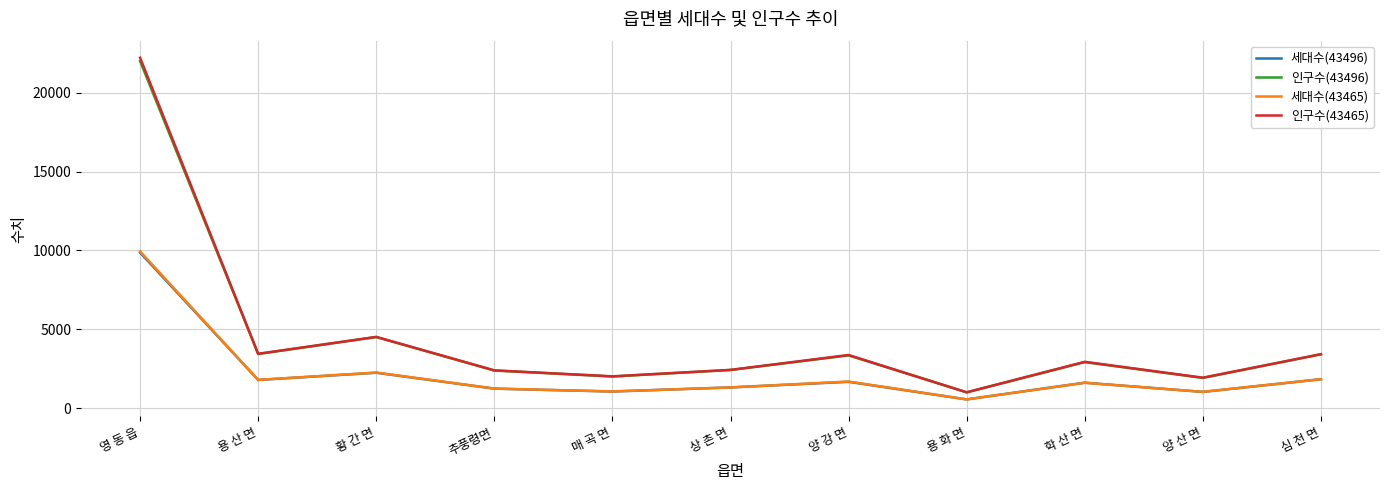

Is the value of 인구수(43496) at 학 산 면 greater than the value of 세대수(43496) at 양 강 면?

Yes